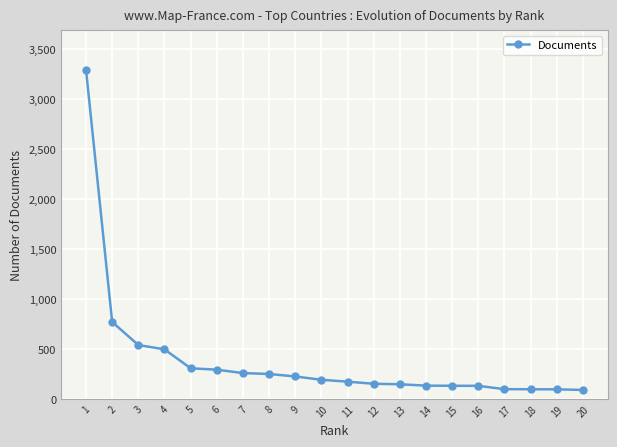

How many lines are shown in the chart?

1